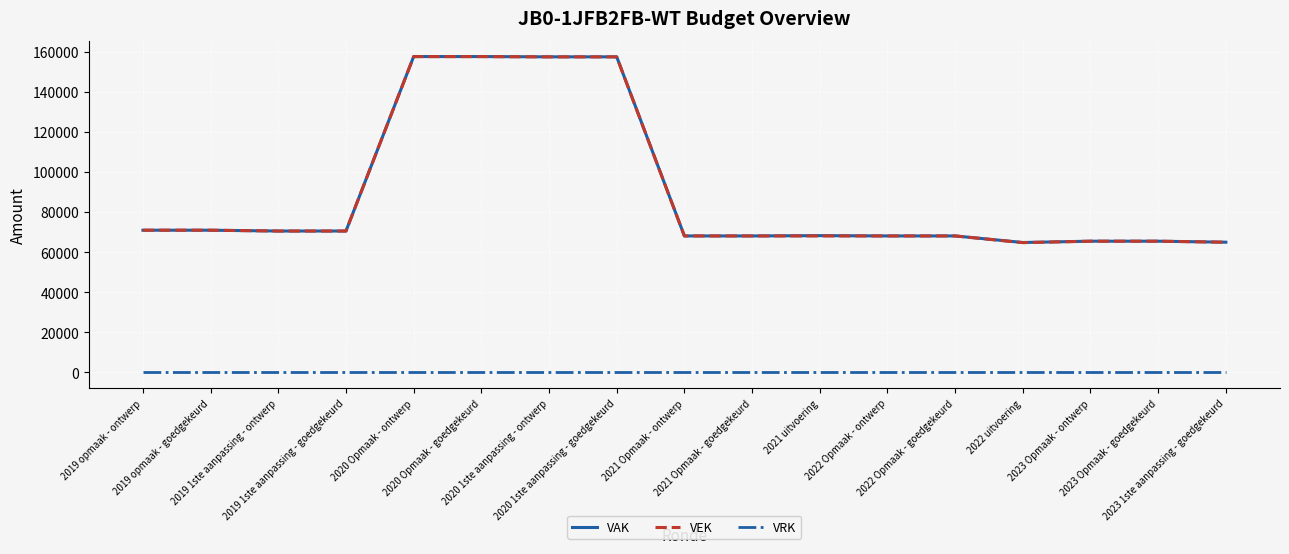

What is the minimum value for VEK?

64739